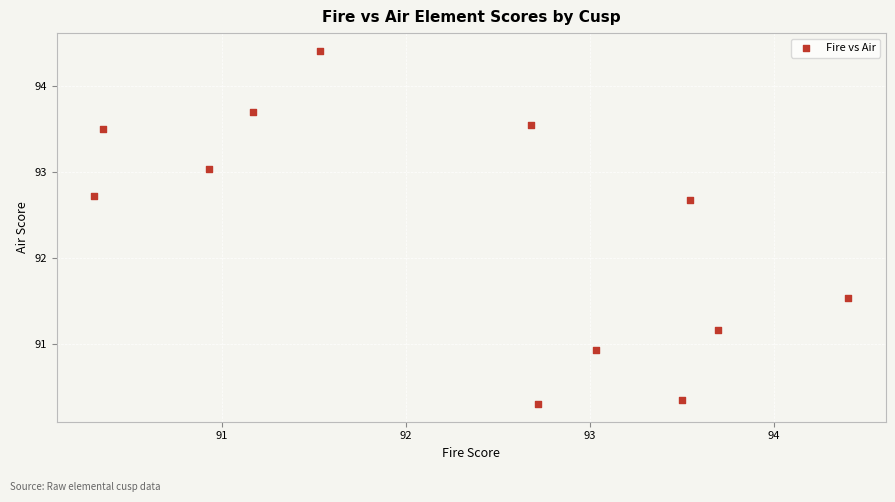

What Y value in the scatter plot is closest to 92?

91.5